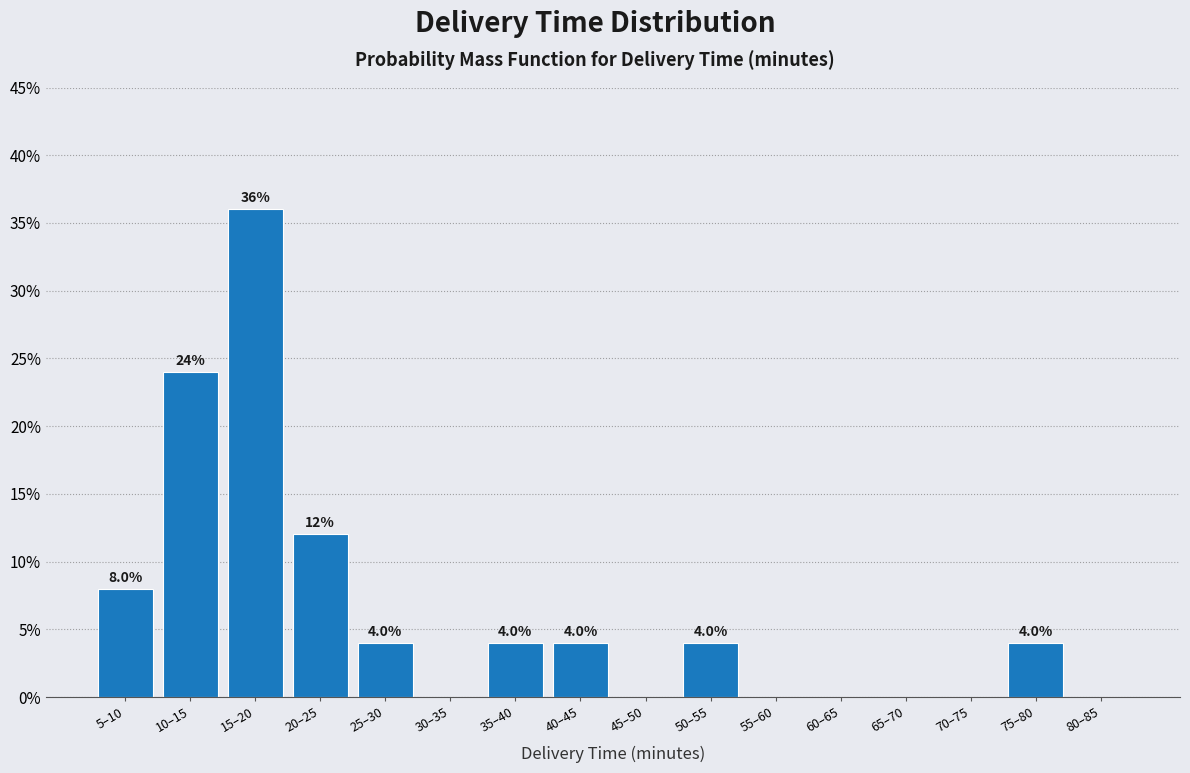

Reading right to left, extract all data points from this chart.

80–85=0	75–80=4	70–75=0	65–70=0	60–65=0	55–60=0	50–55=4	45–50=0	40–45=4	35–40=4	30–35=0	25–30=4	20–25=12	15–20=36	10–15=24	5–10=8